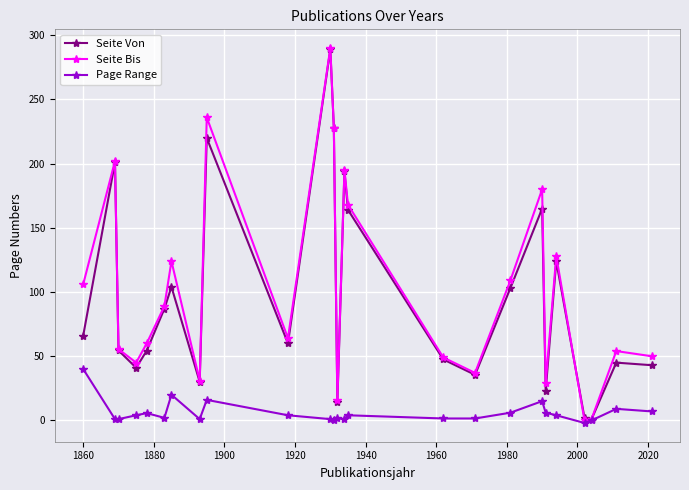

Which series has the widest spread of values?

Seite Bis